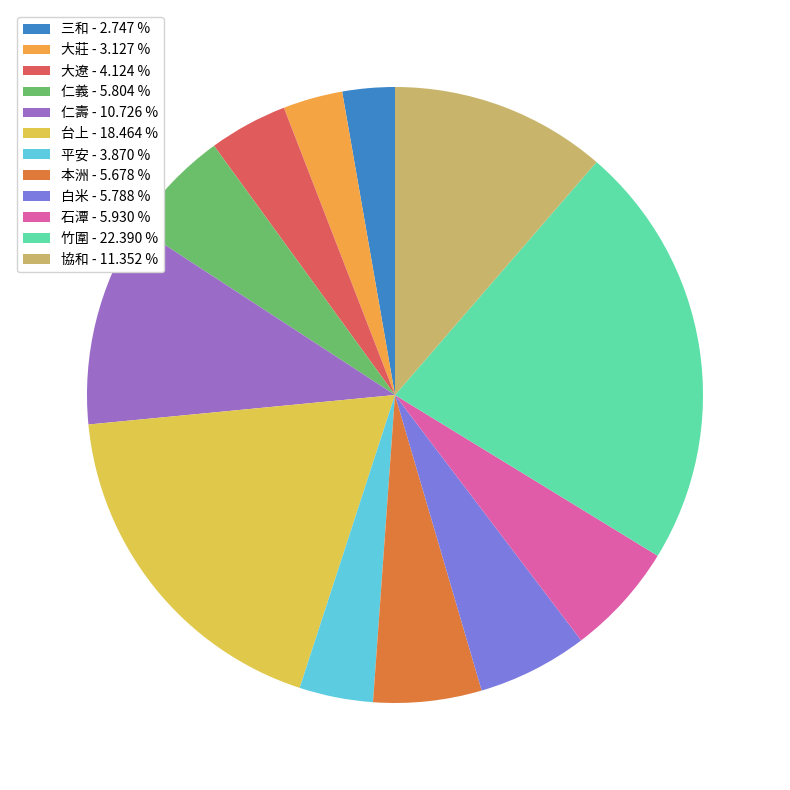

Is 大遼 - 4.124 % the majority of the pie?

No